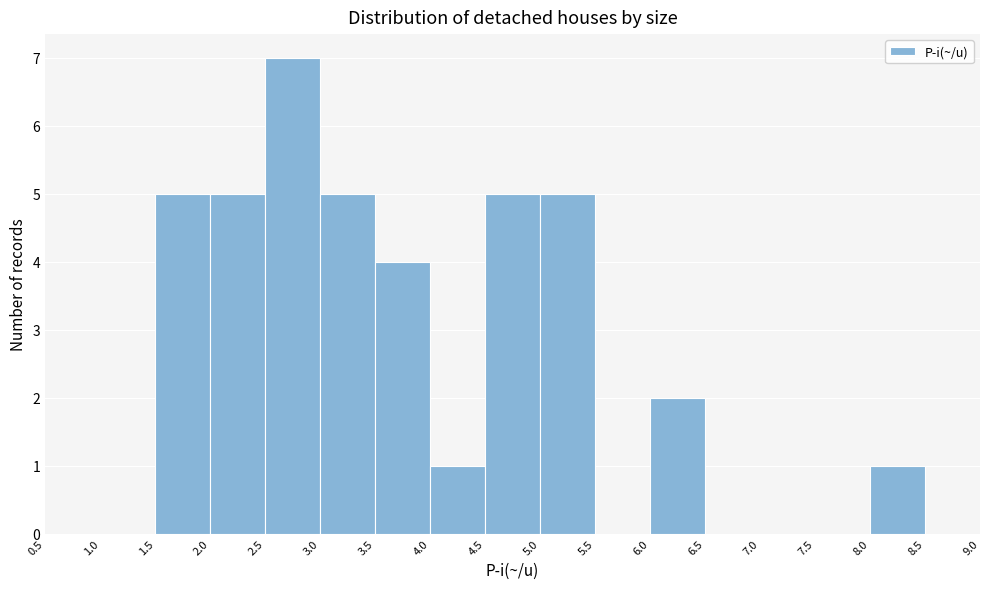

Reading left to right, transcribe this chart: for each bar, give the range it covers on the x-axis and its height. The values are not printed on the chart, so give them approximately, as read against the axis.

0.5 to 1.0: 0
1.0 to 1.5: 0
1.5 to 2.0: 5
2.0 to 2.5: 5
2.5 to 3.0: 7
3.0 to 3.5: 5
3.5 to 4.0: 4
4.0 to 4.5: 1
4.5 to 5.0: 5
5.0 to 5.5: 5
5.5 to 6.0: 0
6.0 to 6.5: 2
6.5 to 7.0: 0
7.0 to 7.5: 0
7.5 to 8.0: 0
8.0 to 8.5: 1
8.5 to 9.0: 0